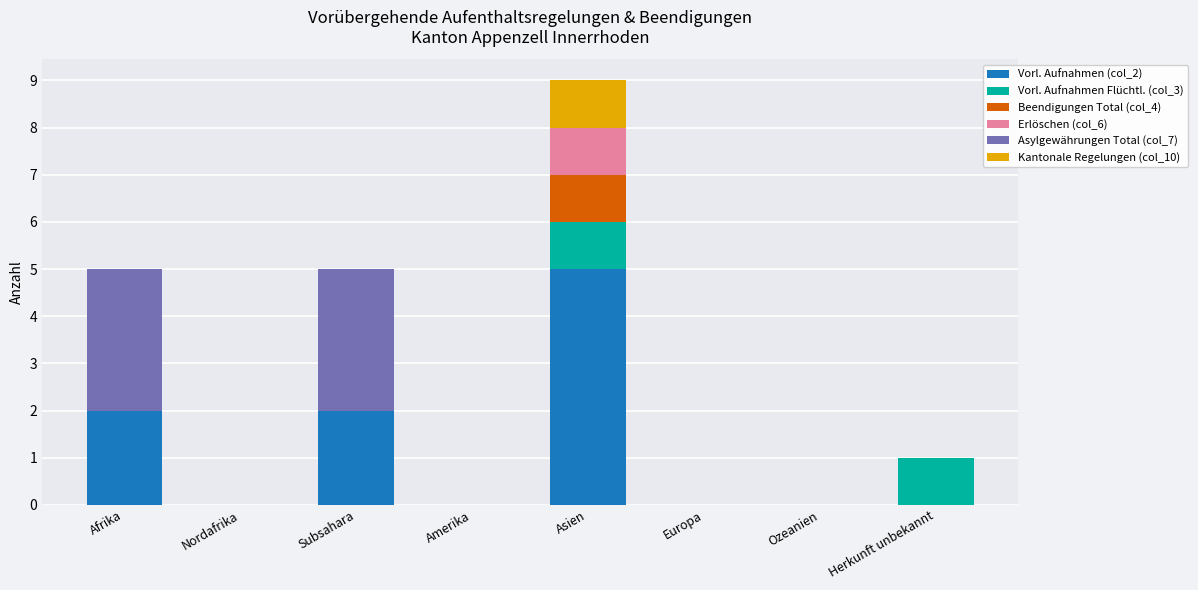

Are the bars grouped side by side (vs. stacked)?

No